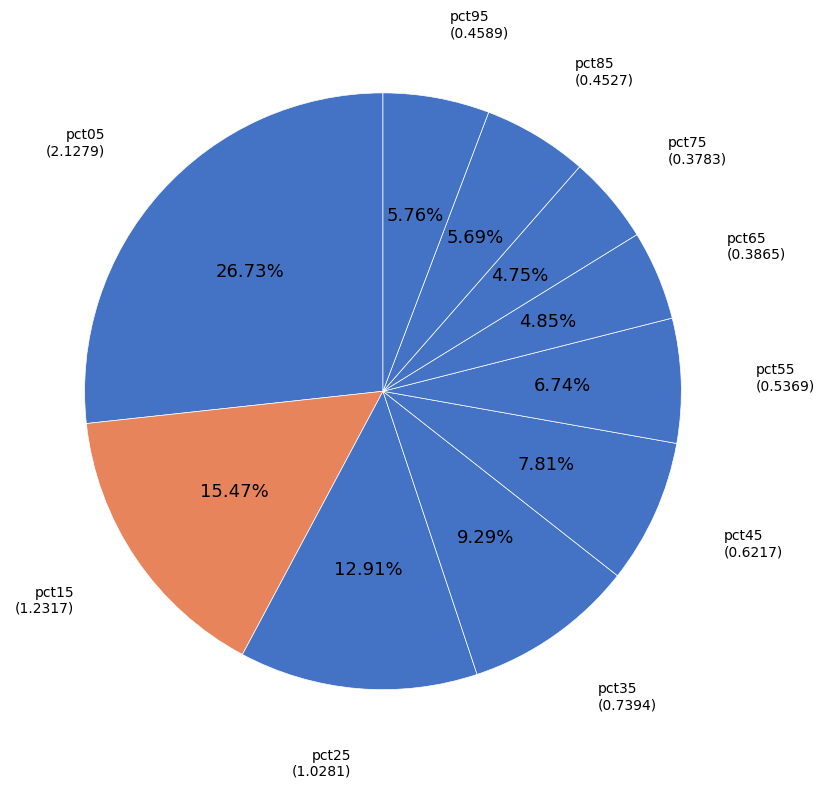

How many segments does this pie chart have?

10